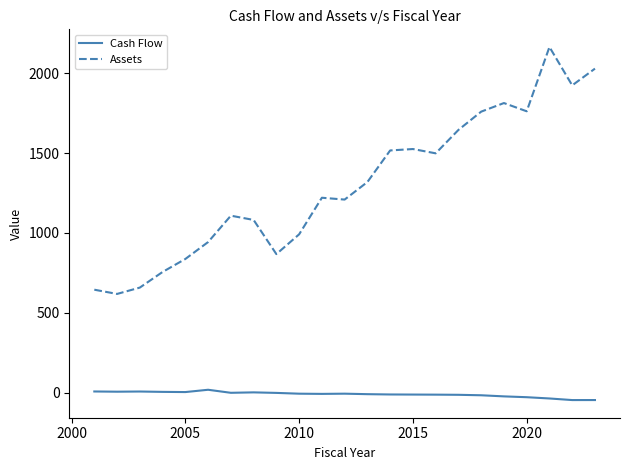

Which series has the widest spread of values?

Assets